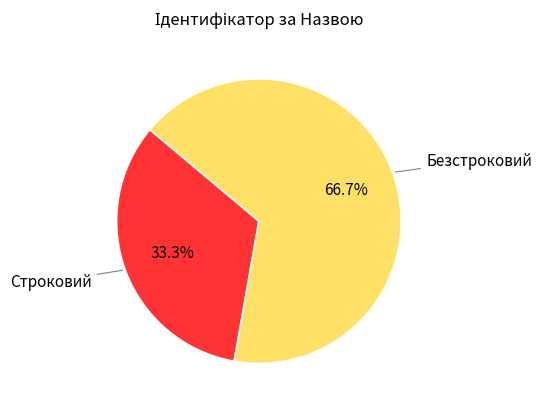

Is there a majority slice in this chart?

Yes